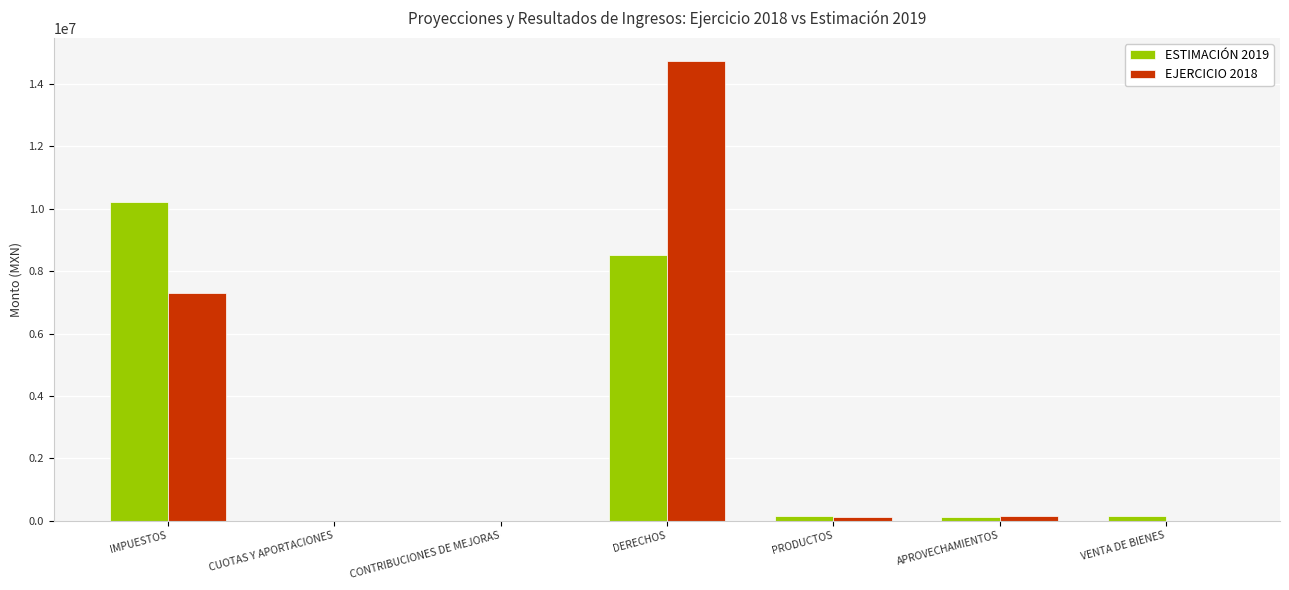

How many data points in ESTIMACIÓN 2019 are above 134192?

4